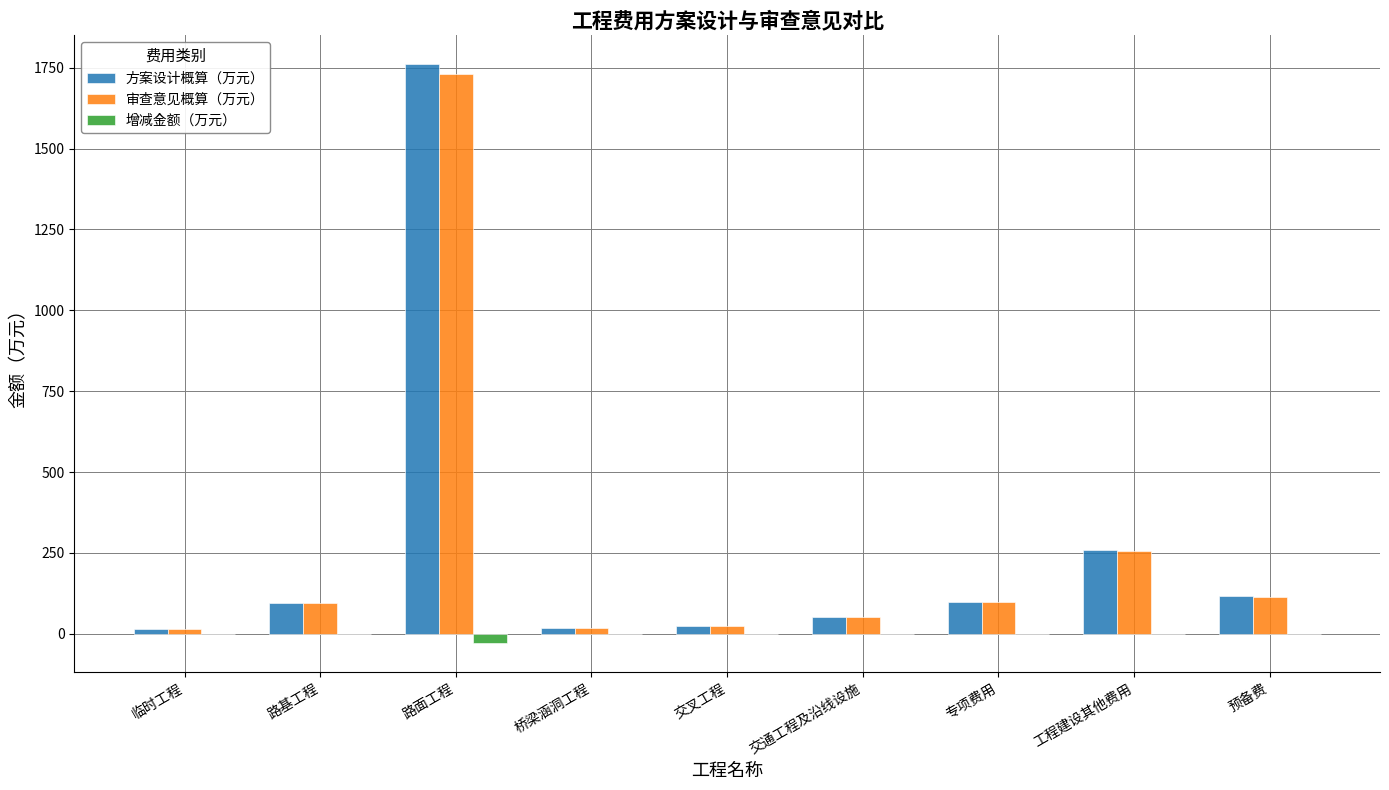

At which label does 审查意见概算（万元） first exceed 95?

路基工程